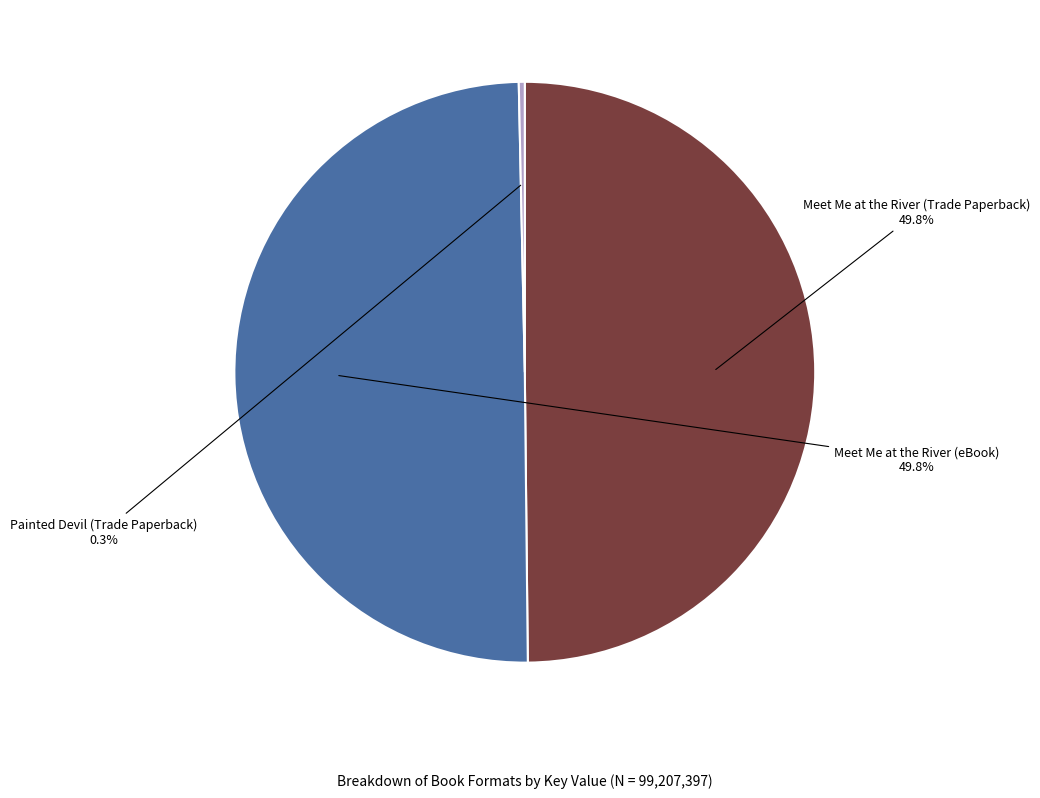

How many slices are in this pie chart?

3